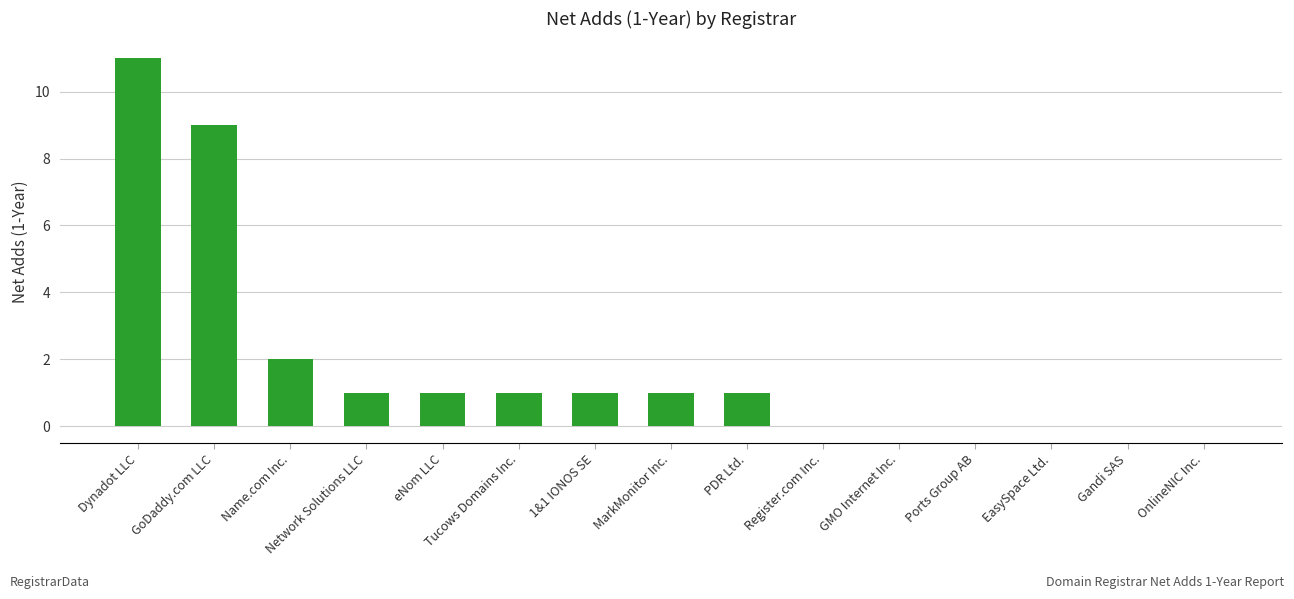

What is the sum of all values?

28